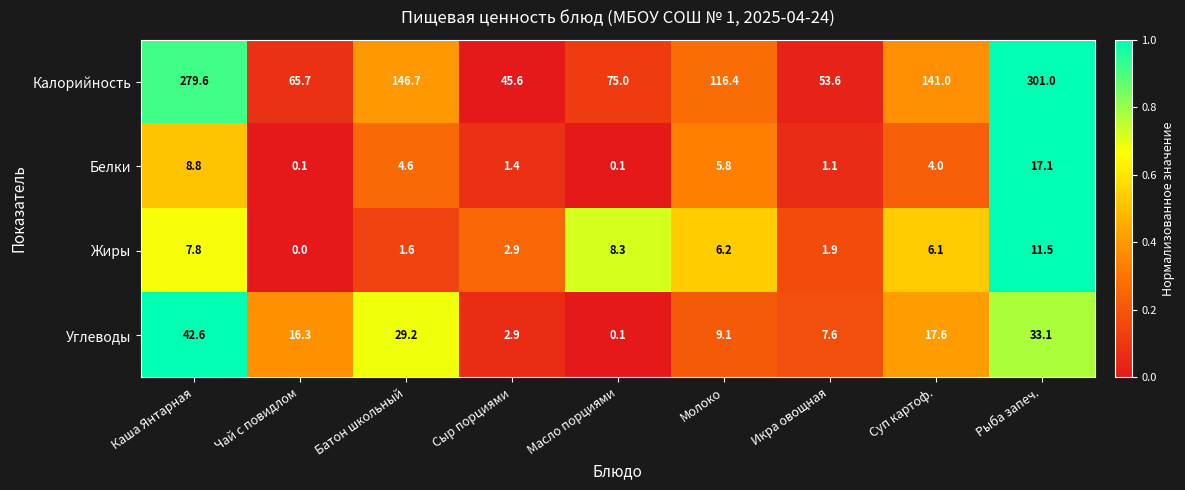

How many values in the Жиры series are below 6?

4